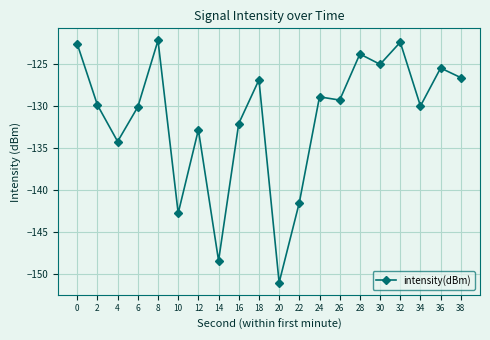

What is the value of the 14th point from the left?

-129.3